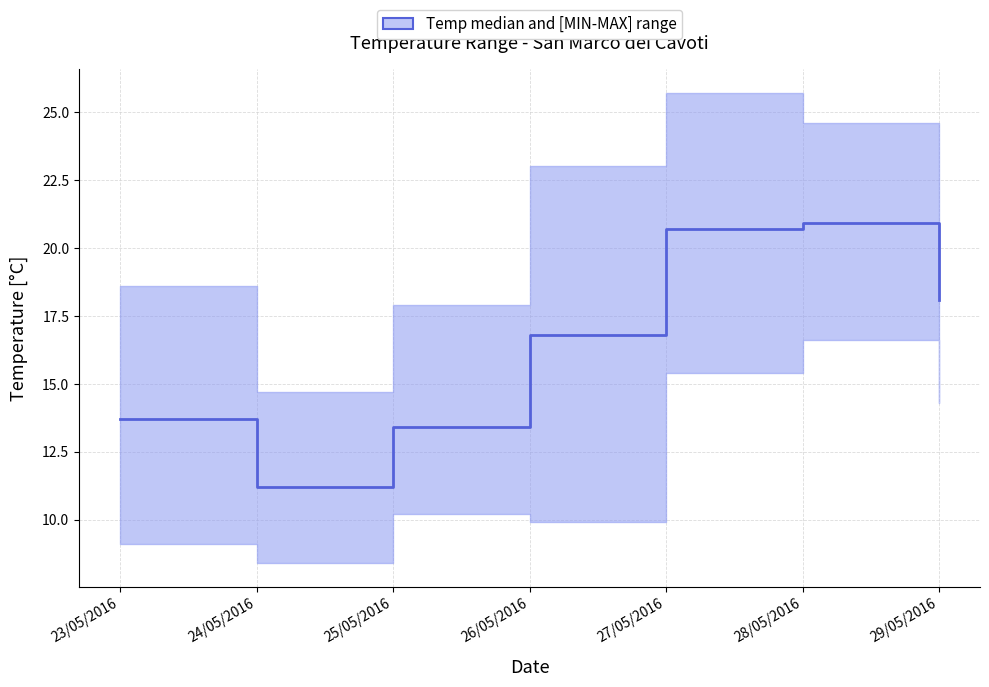

The chart shows a value of 20.7 at 27/05/2016. True or false?

True